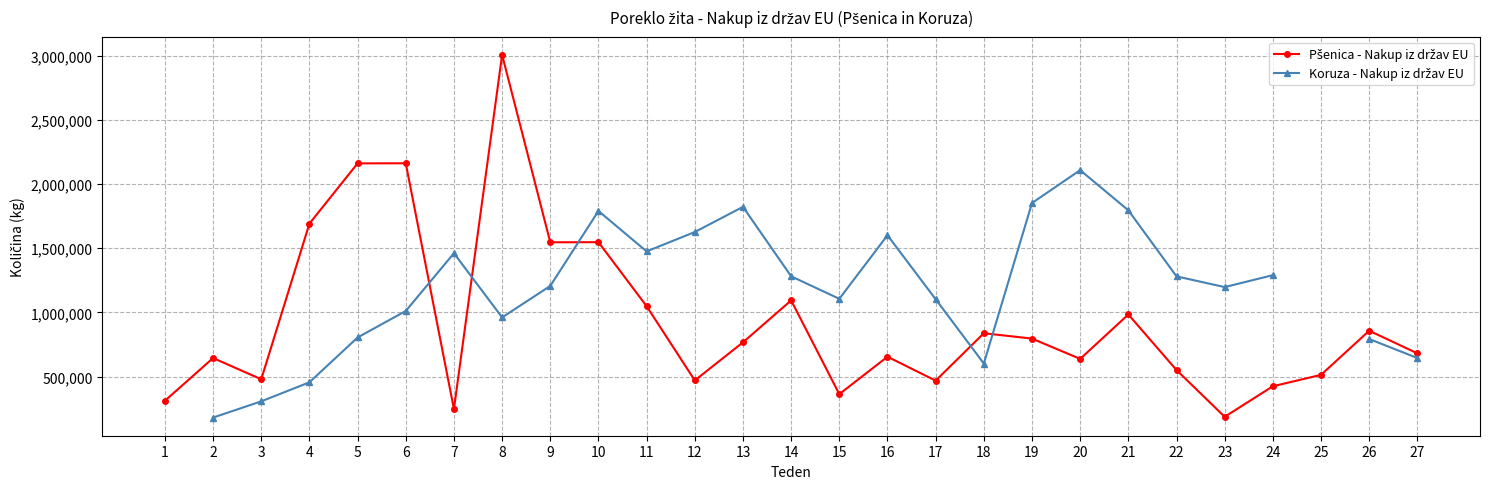

What are all the series names shown in the legend?

Pšenica - Nakup iz držav EU, Koruza - Nakup iz držav EU